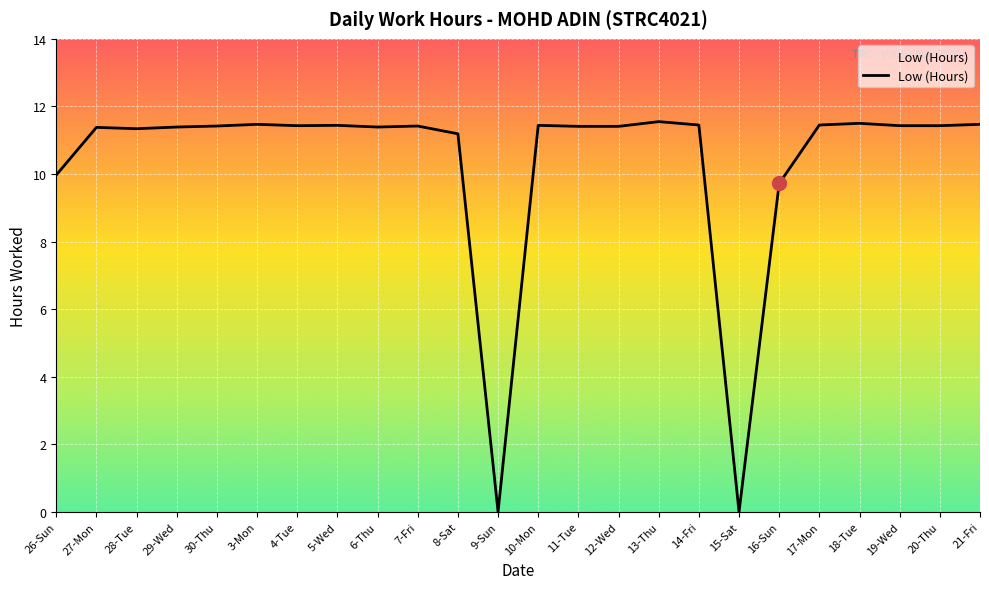

What is the change in value from 9-Sun to 18-Tue?

+11.5